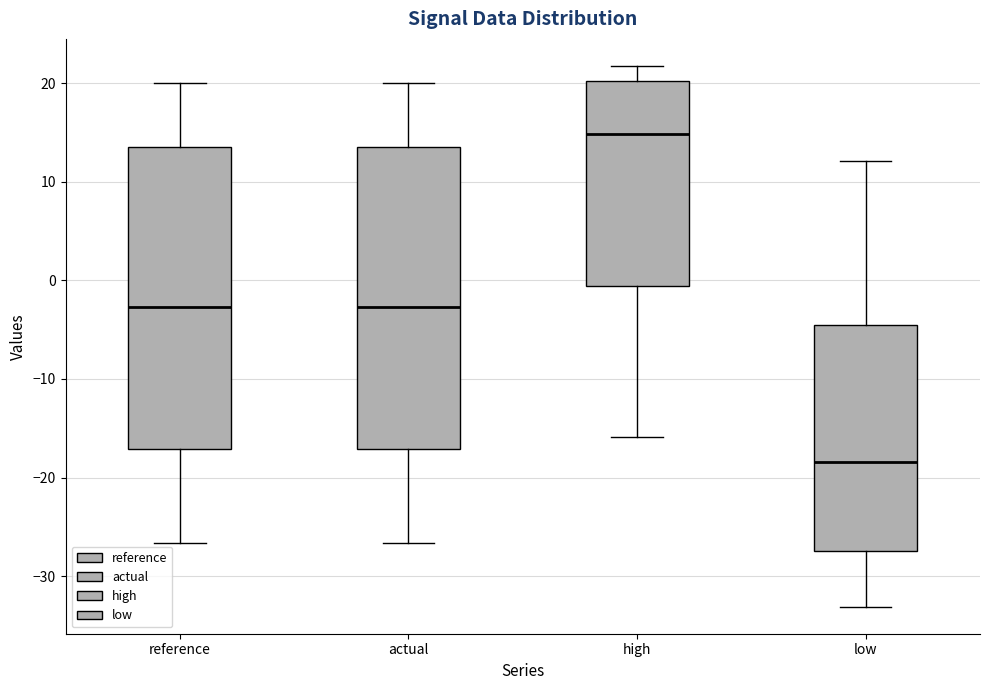

Reading left to right, read every box against the y-axis: the position of its median line, the range the box covers, and the ends of its whiskers. The values are not printed on the chart, so give them approximately, as read against the axis.

reference: median -3, box -17 to 13, whiskers -27 to 20
actual: median -3, box -17 to 13, whiskers -27 to 20
high: median 15, box -1 to 20, whiskers -16 to 22
low: median -18, box -27 to -5, whiskers -33 to 12